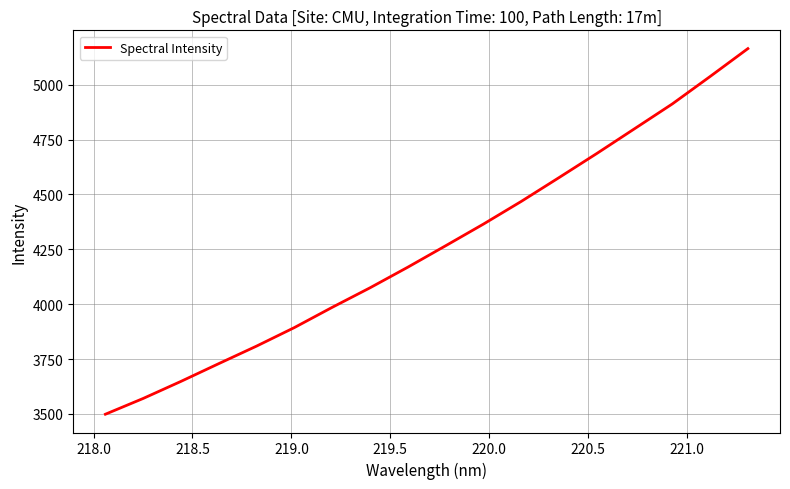

What is the maximum value shown in the chart?

5164.6